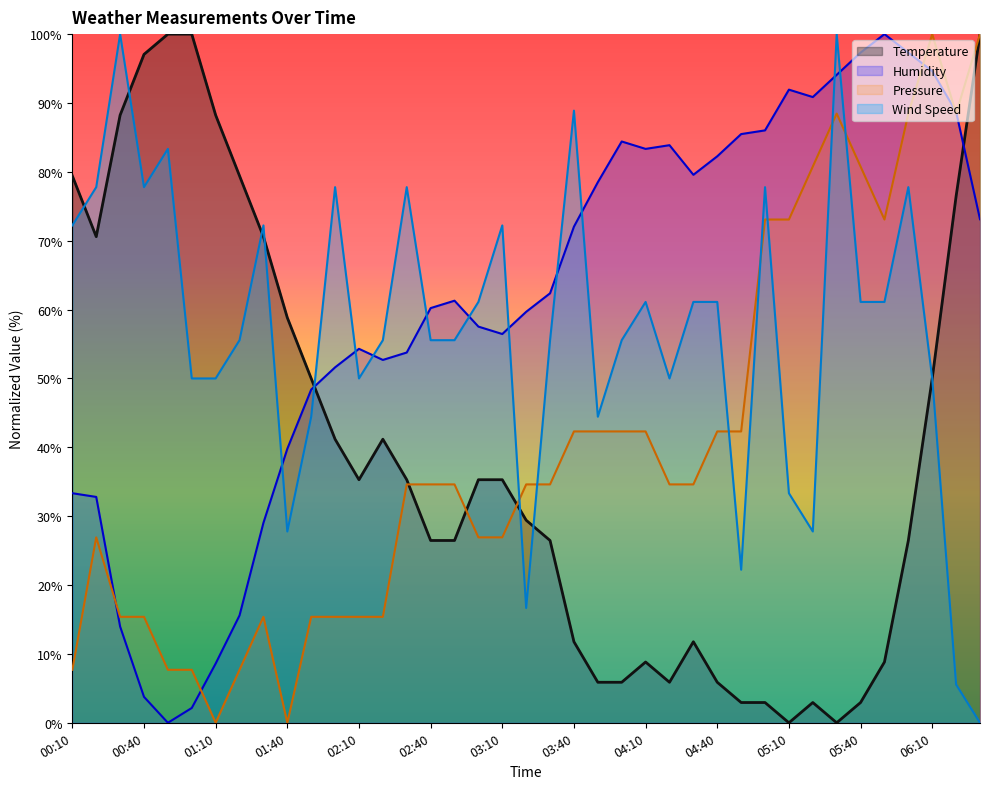

The Wind Speed series shows 100.0 at 00:30. True or false?

True